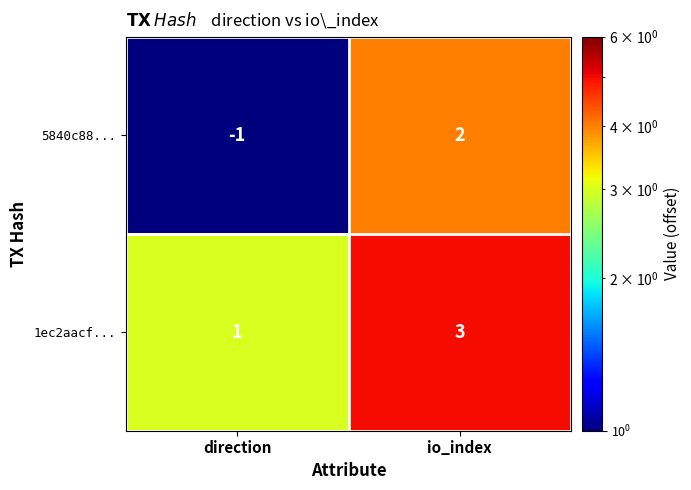

What is the minimum value shown in the chart?

-1